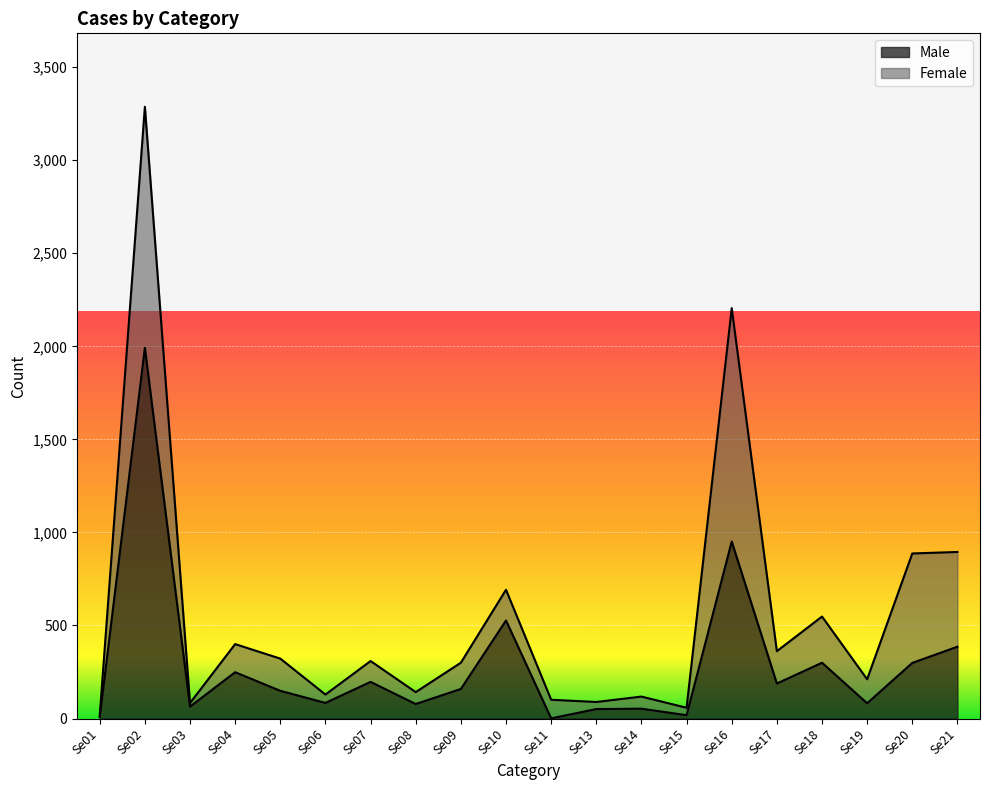

What is the value of the 7th point from the left?

197